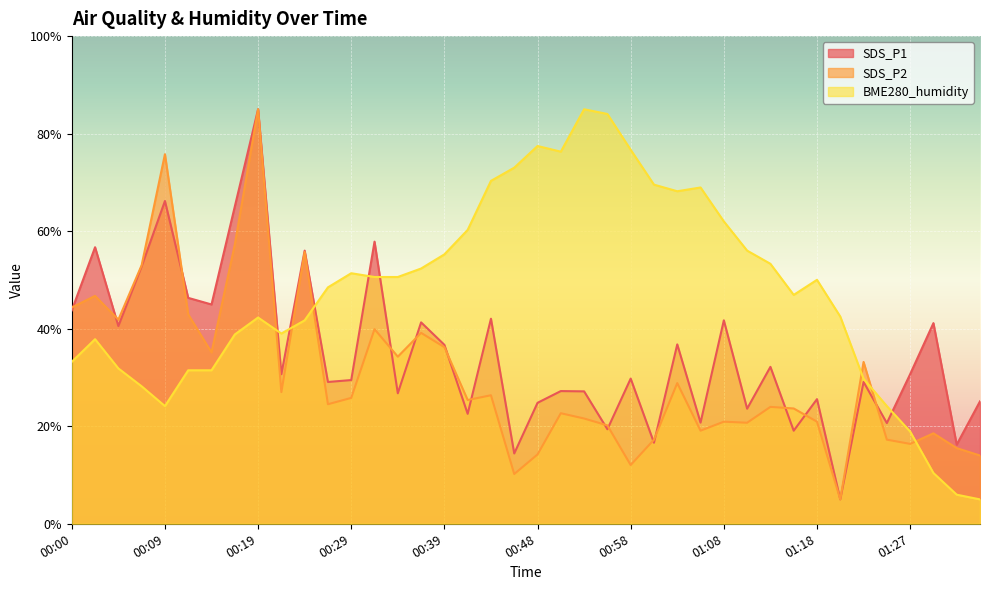

What position from the right is 00:56?

17